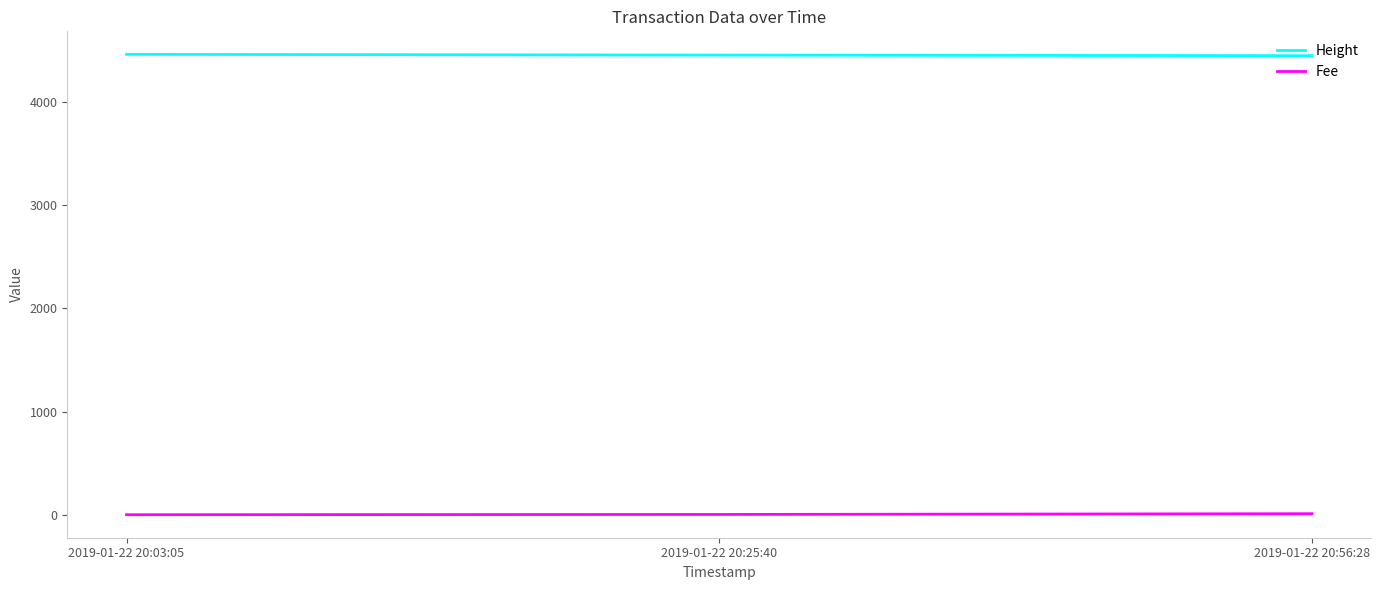

At how many categories does at least one series exceed 1182?

3